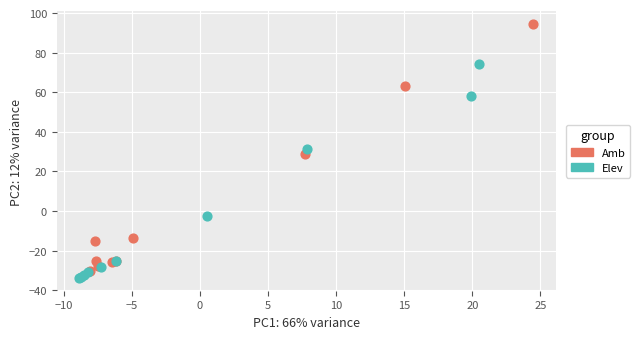

What are all the series names shown in the legend?

Amb, Elev